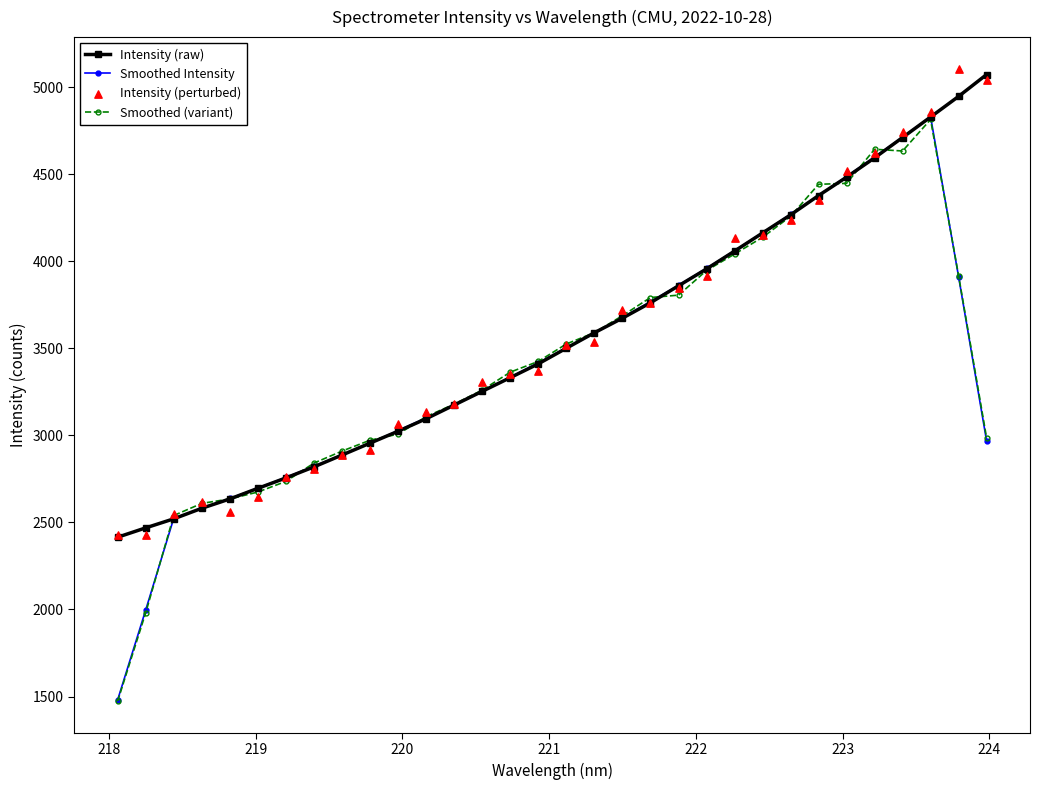

Which series has the largest Y range (max minus min)?

Smoothed Intensity